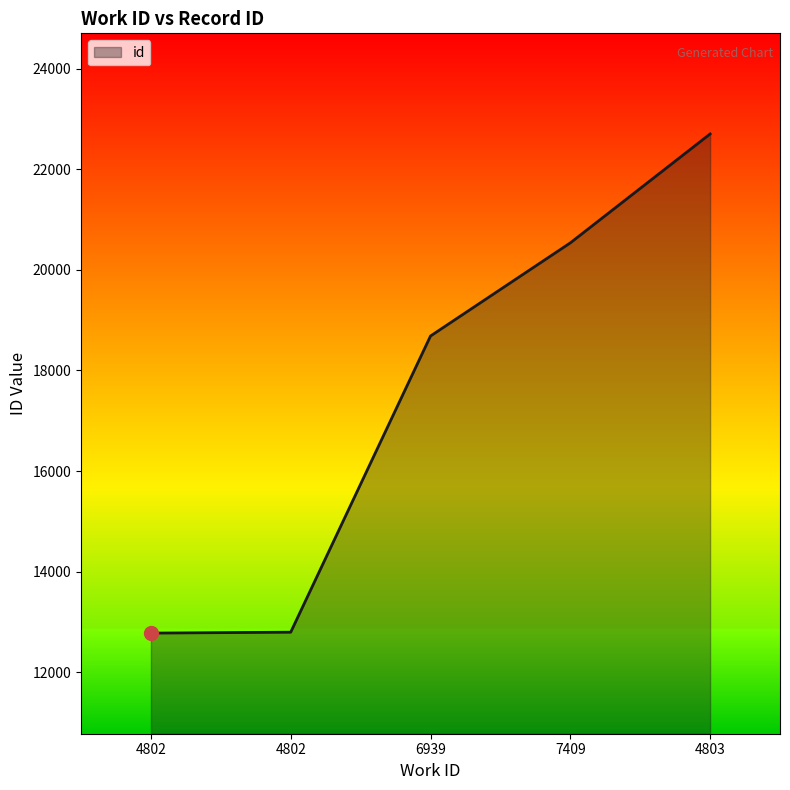

Reading left to right, list all the values displayed in this chart.

4802=12779	4802=12797	6939=18684	7409=20535	4803=22700